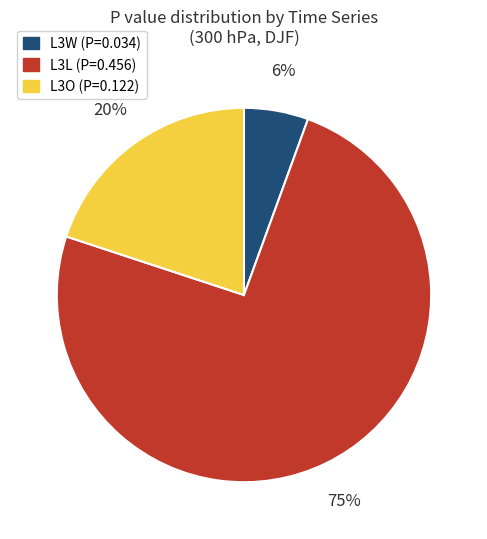

To the nearest percent, what percentage of the pie is L3W?

6%